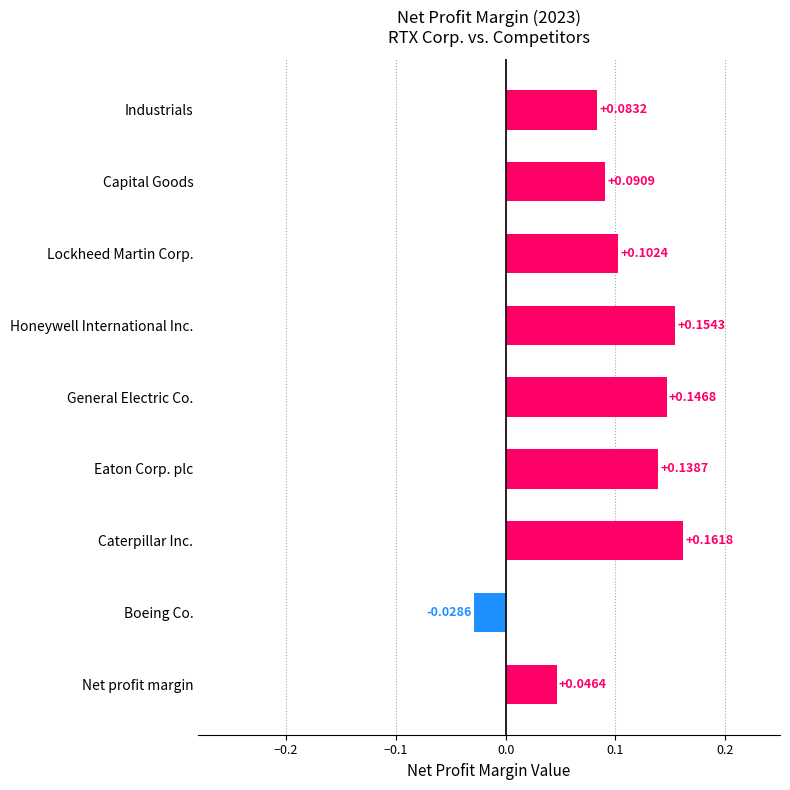

Rank the categories by value from lowest to highest.

Boeing Co., Net profit margin, Industrials, Capital Goods, Lockheed Martin Corp., Eaton Corp. plc, General Electric Co., Honeywell International Inc., Caterpillar Inc.